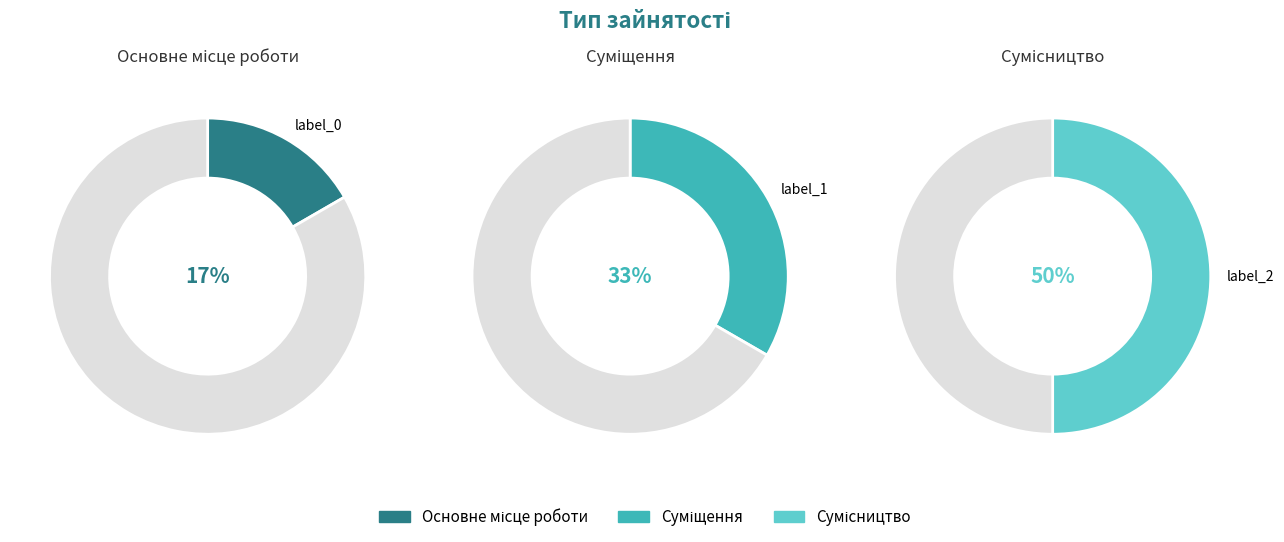

Rank the categories by value from lowest to highest.

Основне місце роботи, Суміщення, Сумісництво